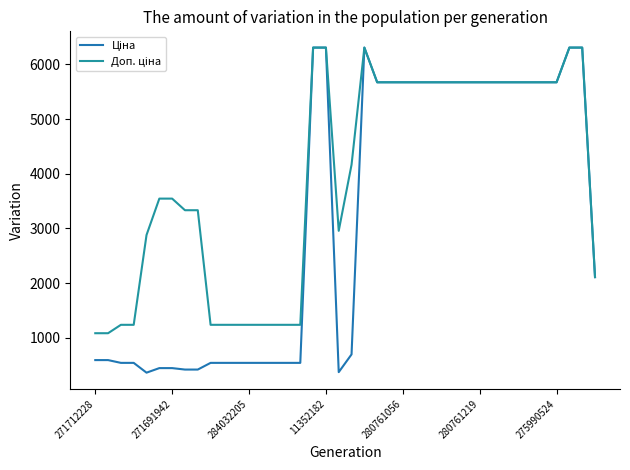

Is this an area chart (filled region under the line)?

No